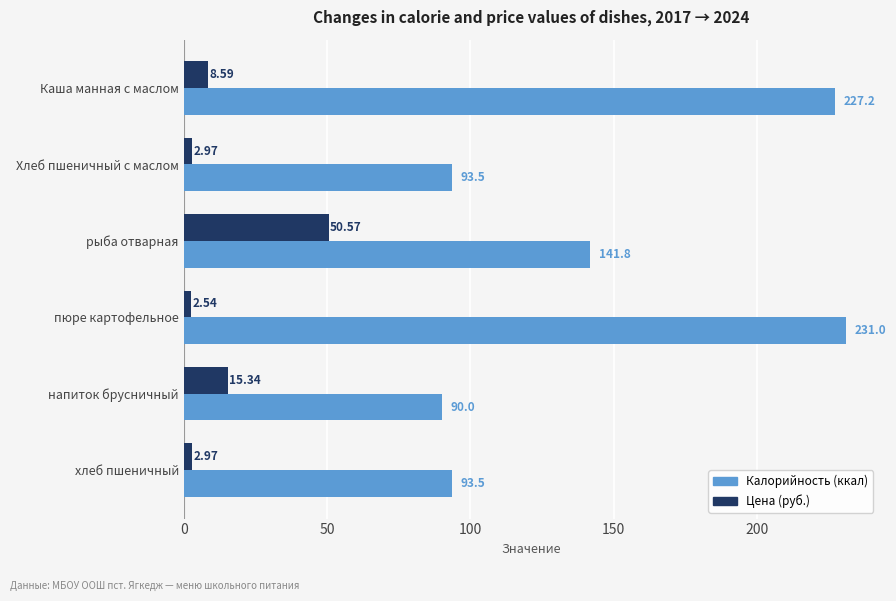

Which series has the largest range (max minus min)?

Калорийность (ккал)